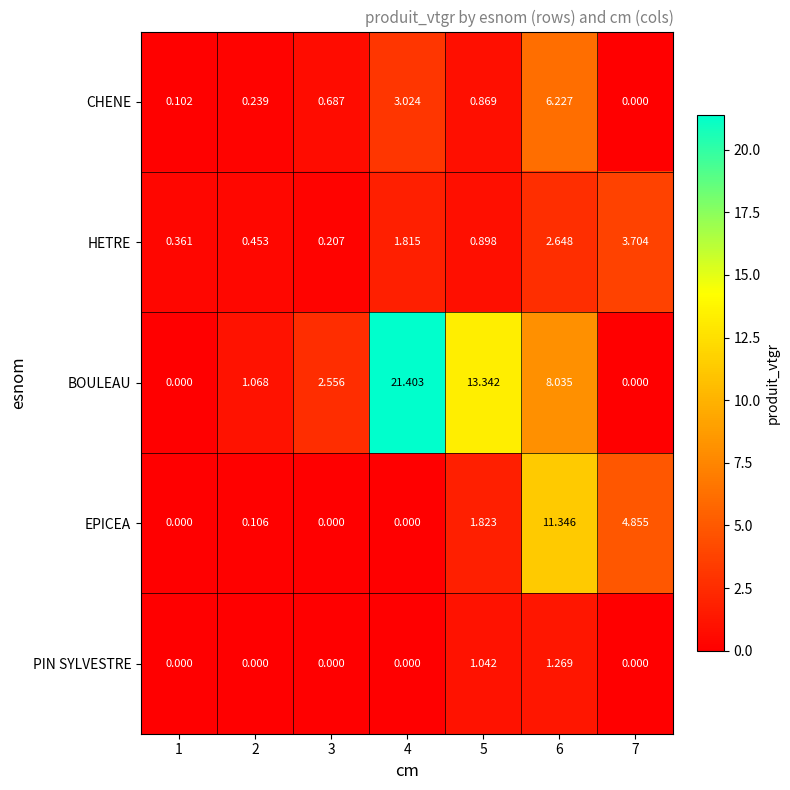

At how many categories does at least one series exceed 7?

3